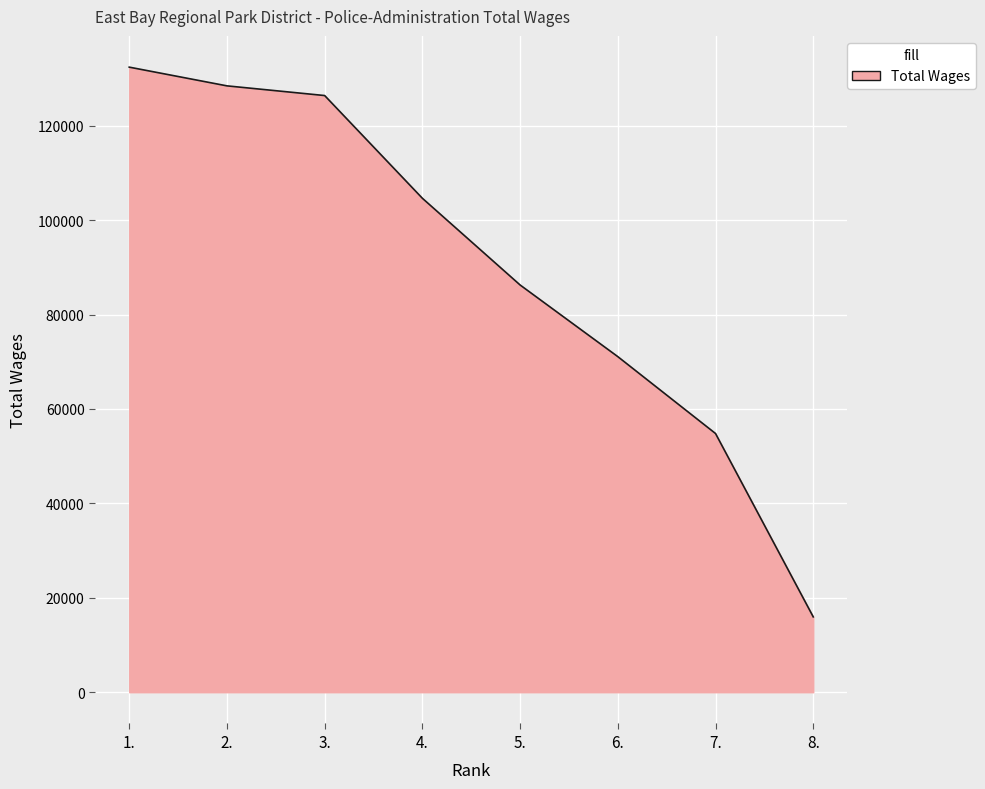

What is the difference between the values at 5. and 7.?

31468